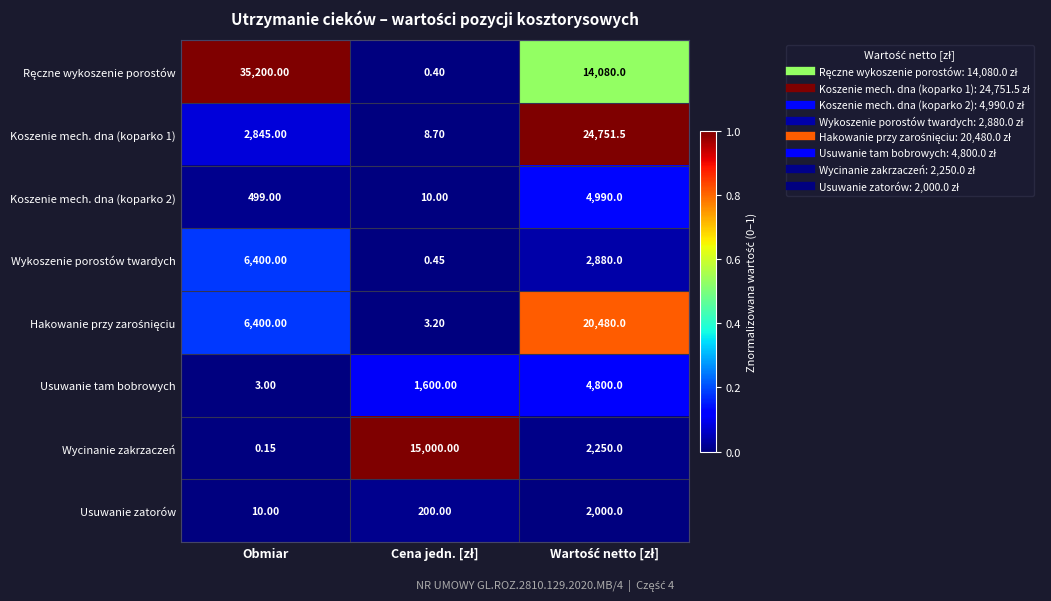

Which category has the lowest value across all series?

Obmiar